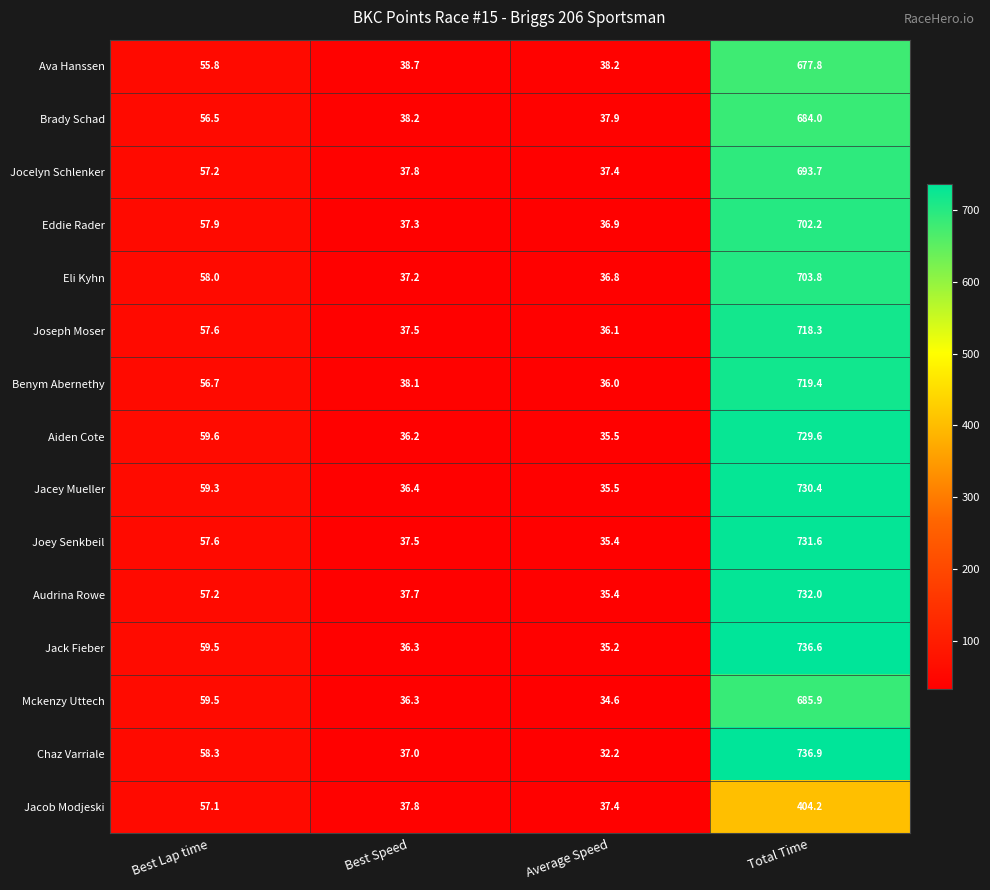

What is the spread (max minus min) of values at Total Time?

332.7